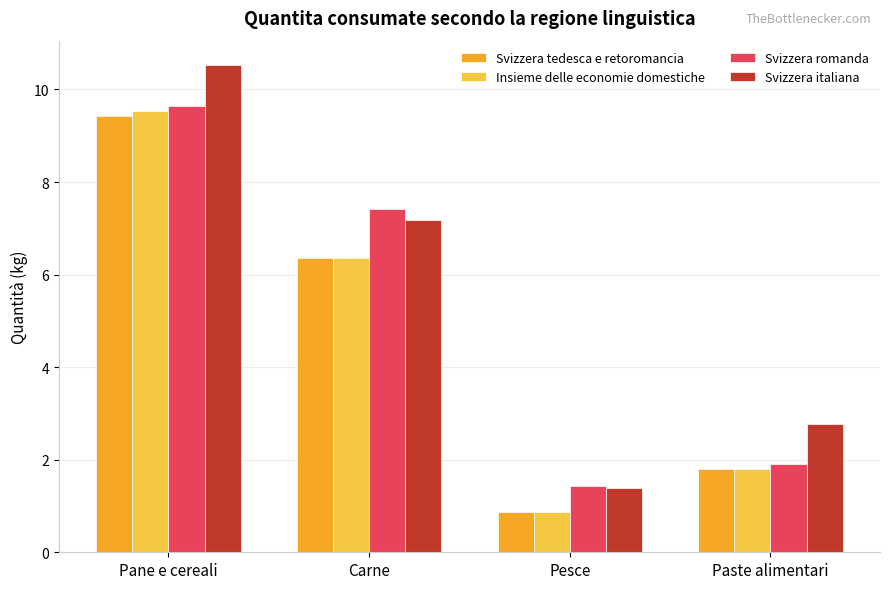

What position from the left is Pane e cereali?

1